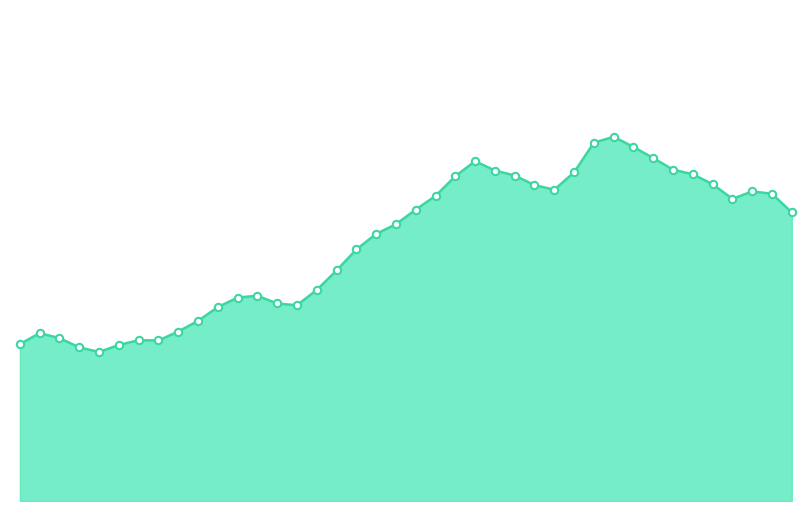

Is this an area chart (filled region under the line)?

Yes